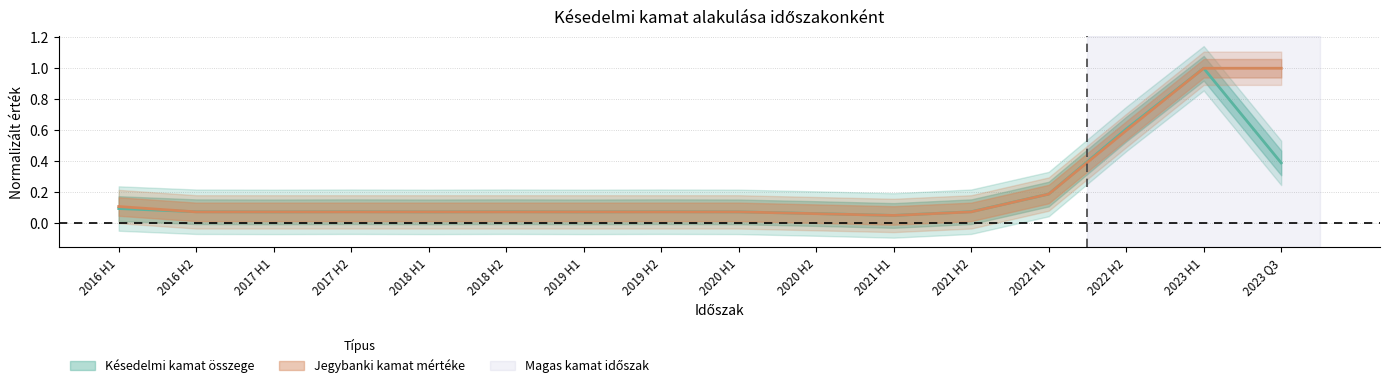

Where is Jegybanki kamat mértéke nearest to the value 0?

2021 H1